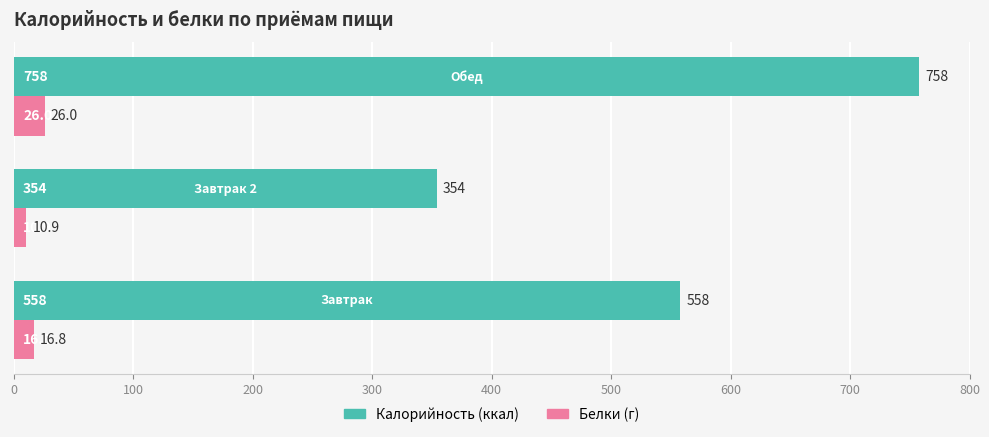

What is the minimum value shown in the chart?

10.9